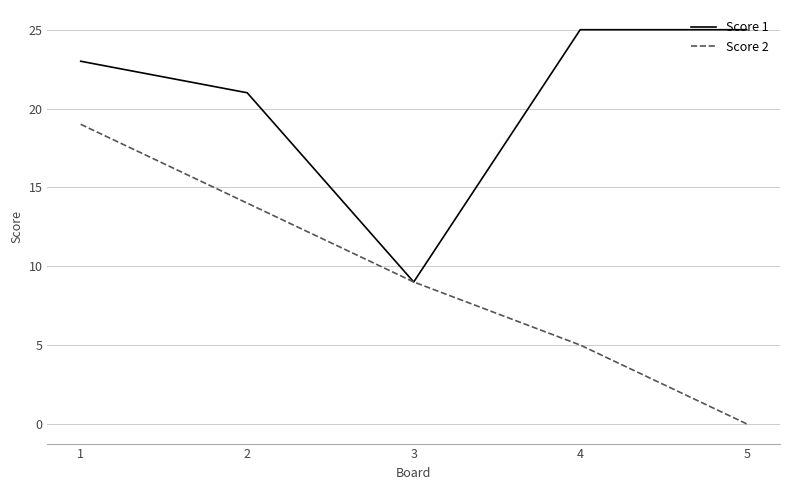

What is the total value across all series at 2?

35